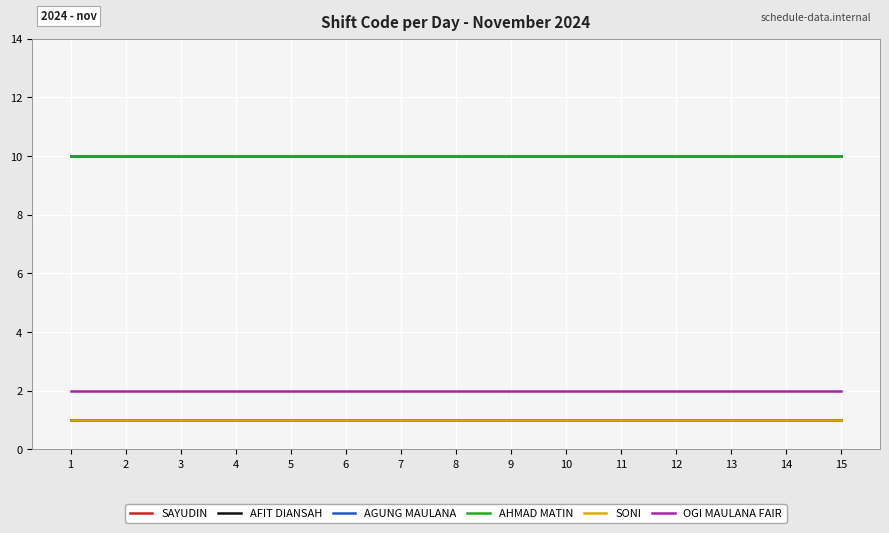

Is this an area chart (filled region under the line)?

No